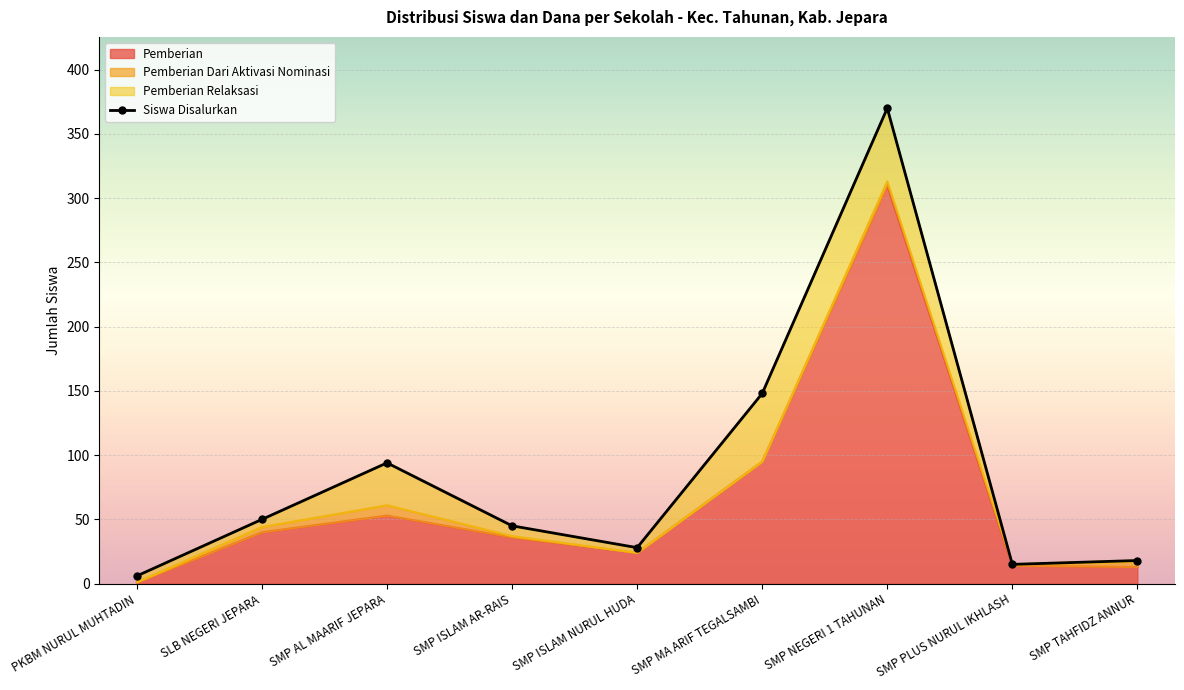

The value of Dana Disalurkan at SMP AL MAARIF JEPARA is 94. True or false?

True